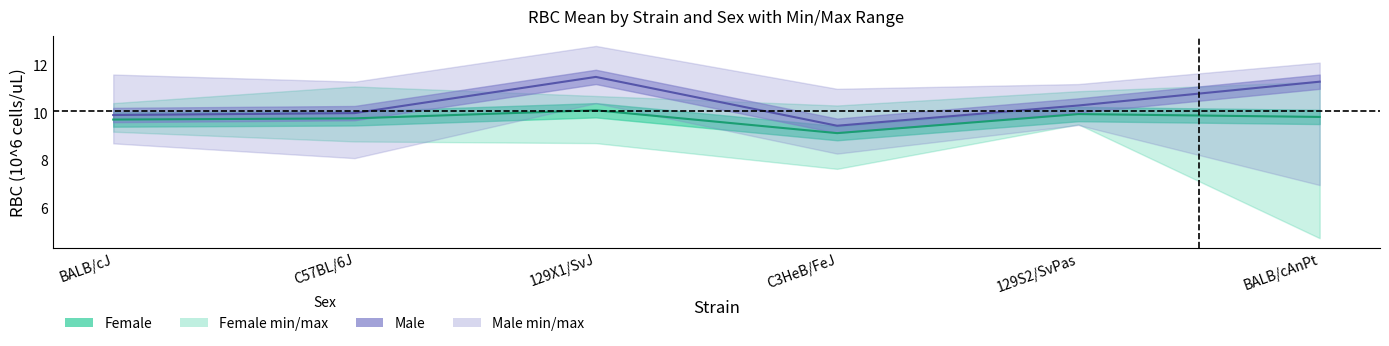

What is the total value across all series at BALB/cJ?

59.5